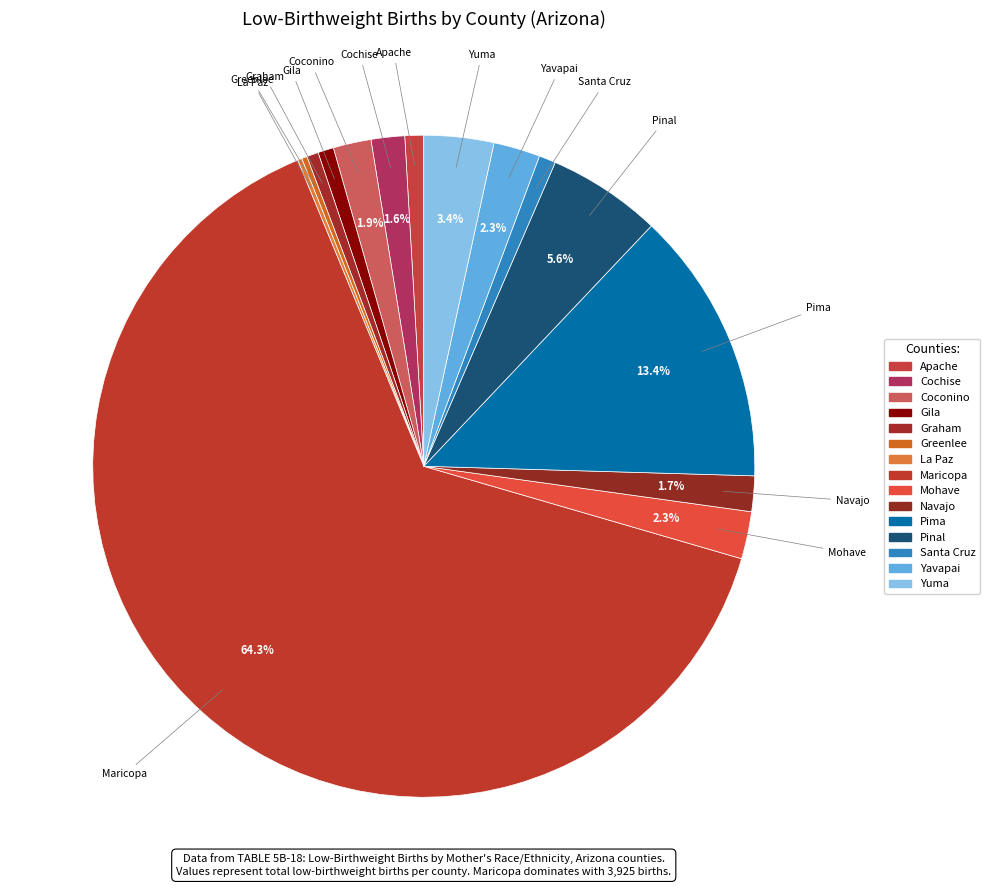

Which slice represents more than half of the pie?

Maricopa